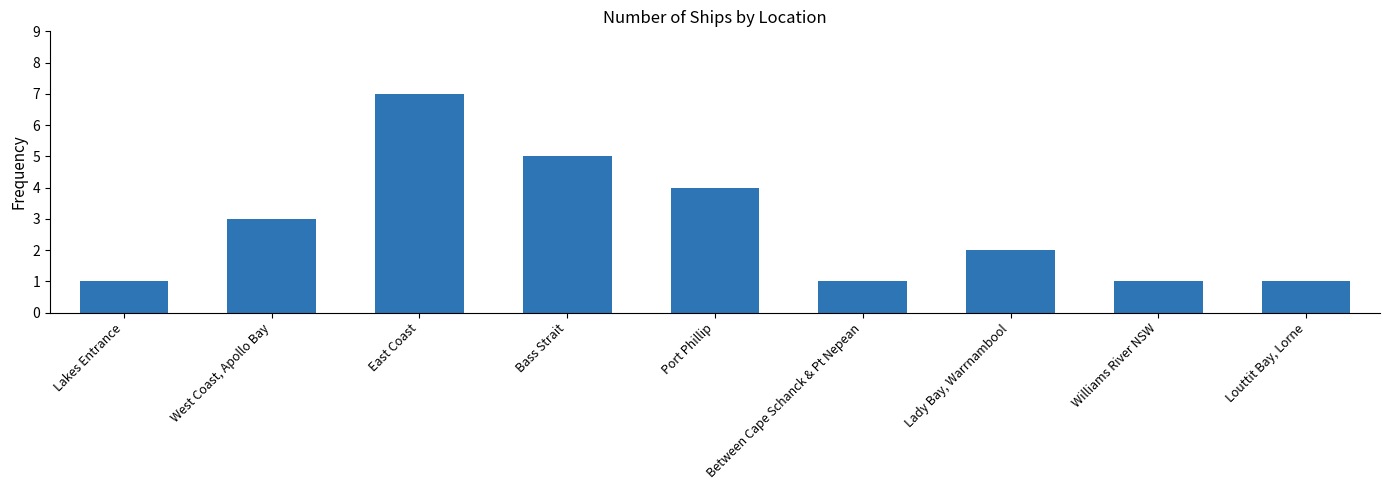

Between Bass Strait and Williams River NSW, which is larger?

Bass Strait